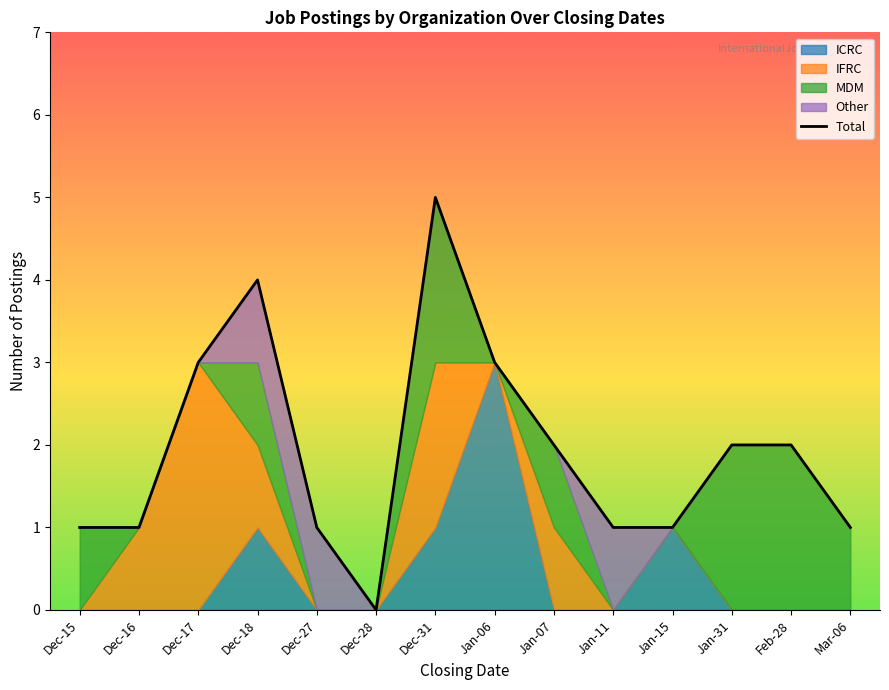

Where is the data nearest to the value 2?

Jan-07